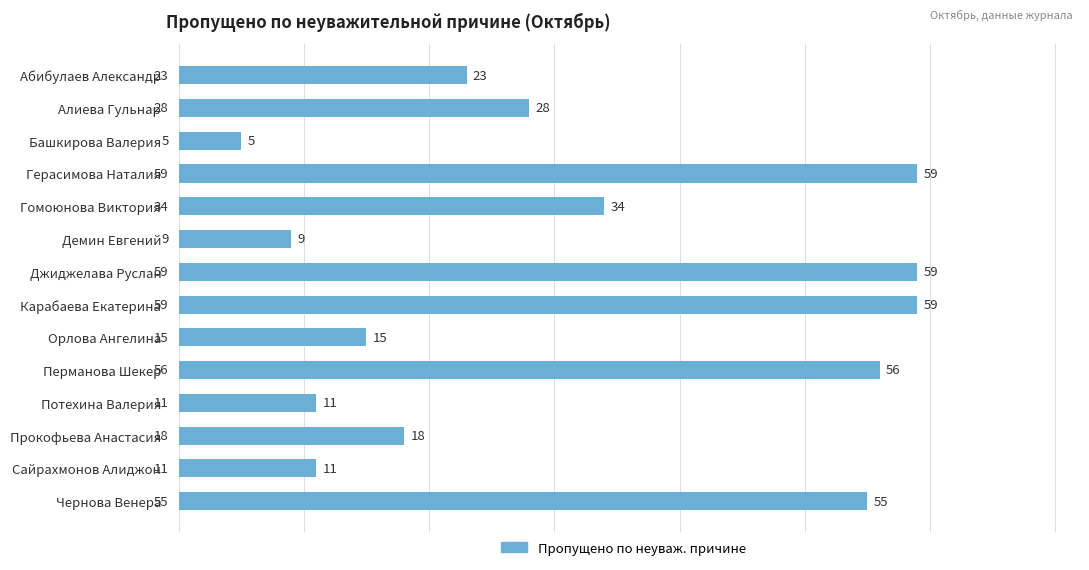

Reading bottom to top, what are all the values shown in this chart?

Чернова Венера=55	Сайрахмонов Алиджон=11	Прокофьева Анастасия=18	Потехина Валерия=11	Перманова Шекер=56	Орлова Ангелина=15	Карабаева Екатерина=59	Джиджелава Руслан=59	Демин Евгений=9	Гомоюнова Виктория=34	Герасимова Наталия=59	Башкирова Валерия=5	Алиева Гульнар=28	Абибулаев Александр=23